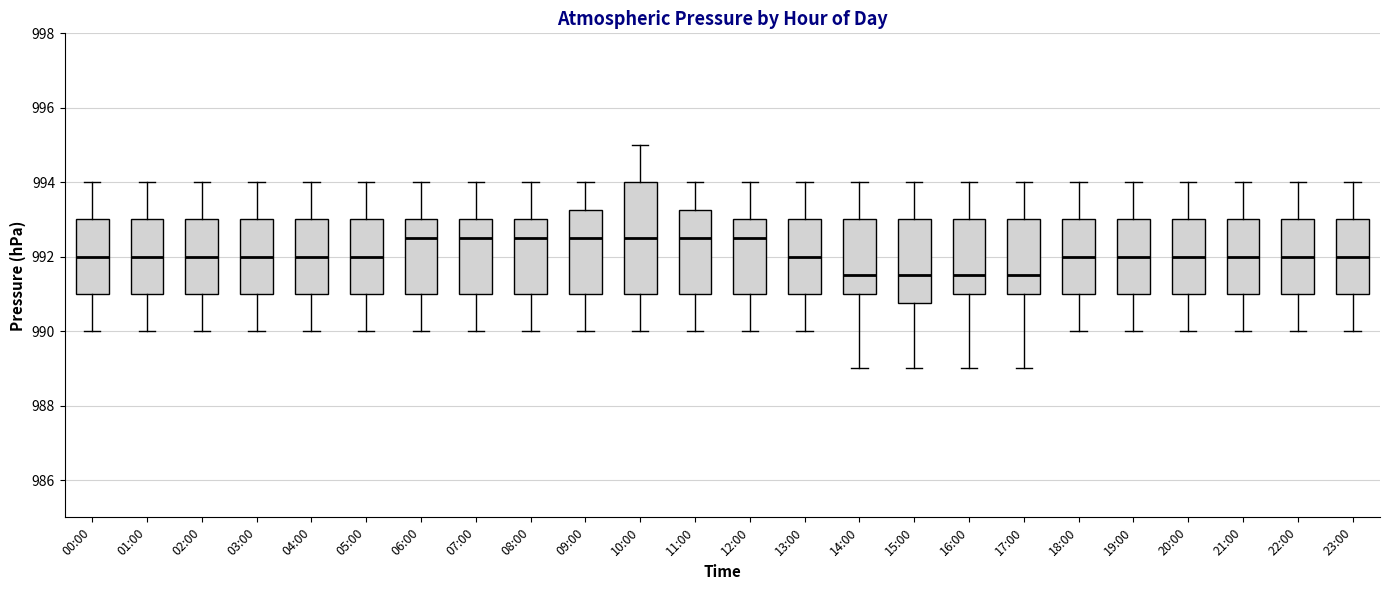

Which box is the tallest, from its lower edge to its upper edge?

10:00